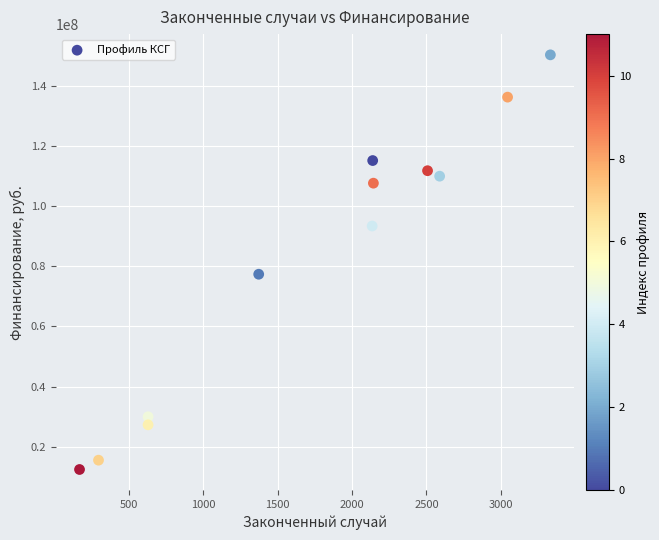

What Y value in the scatter plot is closest to 81375016?

77364296.5